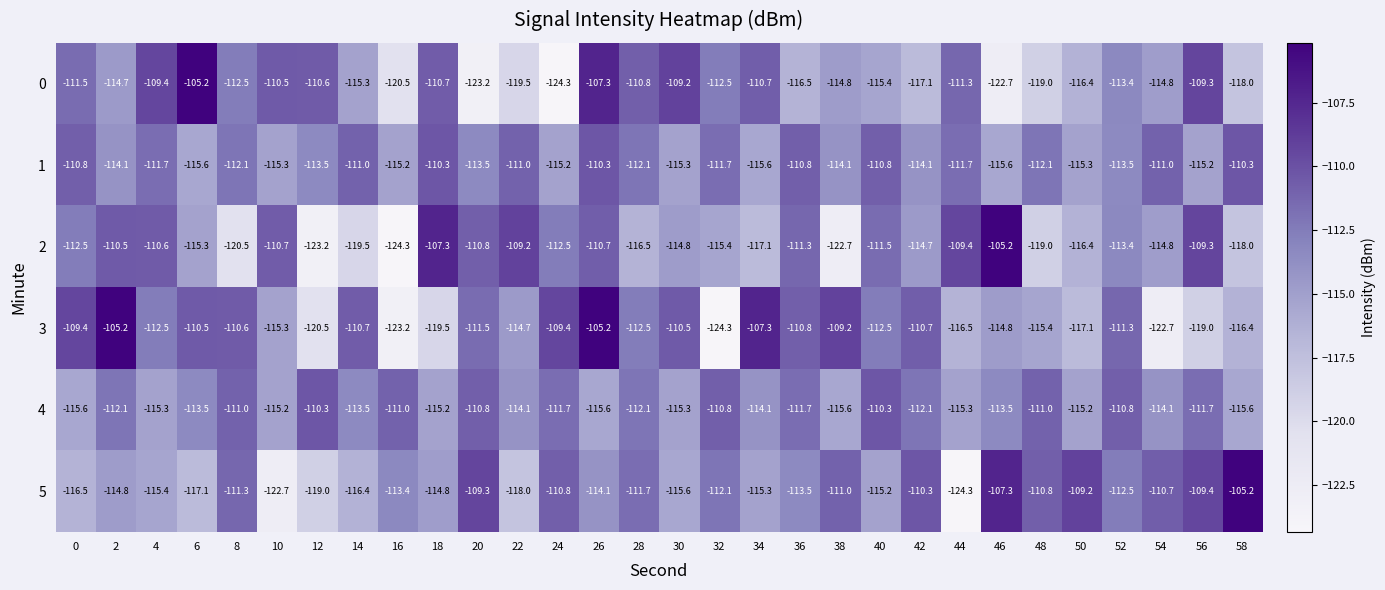

What is the approximate value of 0 at 38?

-114.8